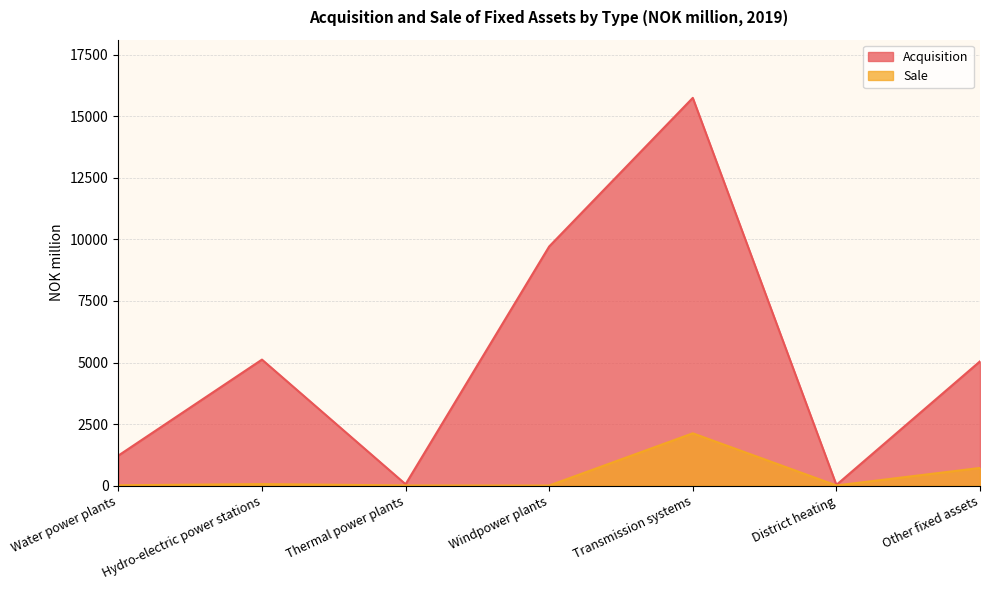

The value of Acquisition at Transmission systems is 23790. True or false?

False